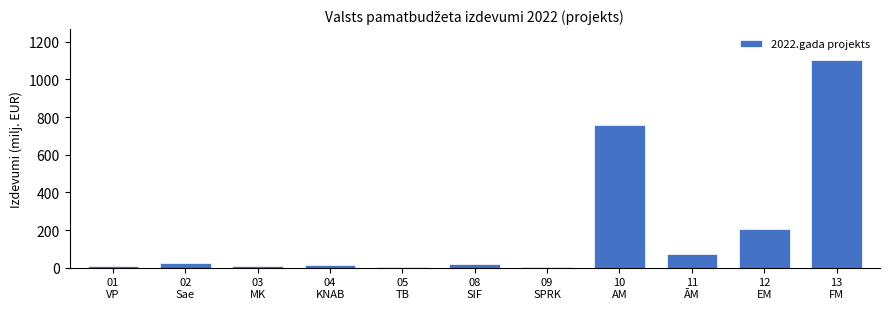

What is the sum of all values?

2215.3